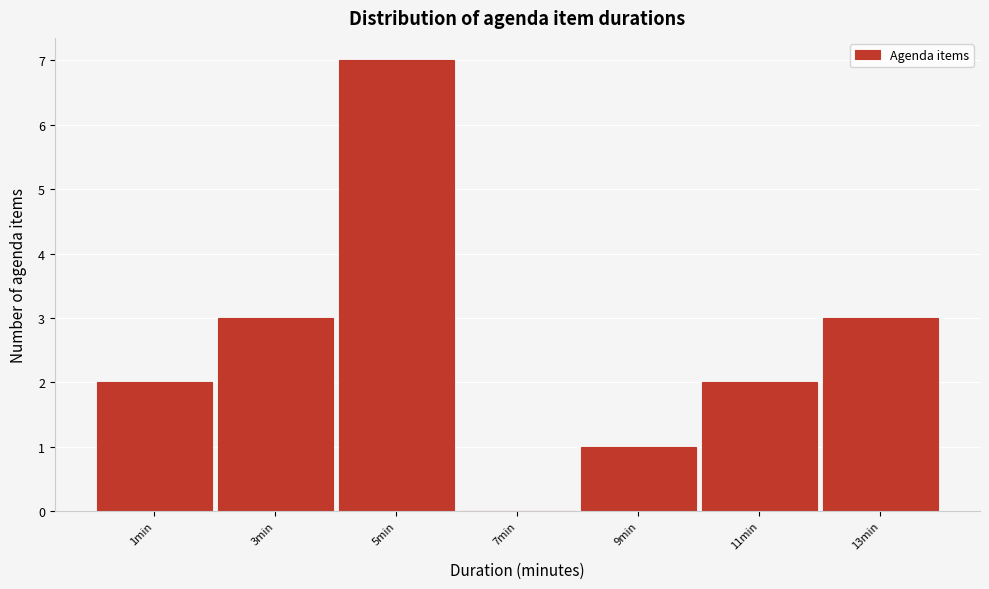

Reading left to right, list every bar in this chart as the range it spans on the x-axis followed by its height. The values are not printed on the chart, so give them approximately, as read against the axis.

0 to 2: 2
2 to 4: 3
4 to 6: 7
6 to 8: 0
8 to 10: 1
10 to 12: 2
12 to 14: 3